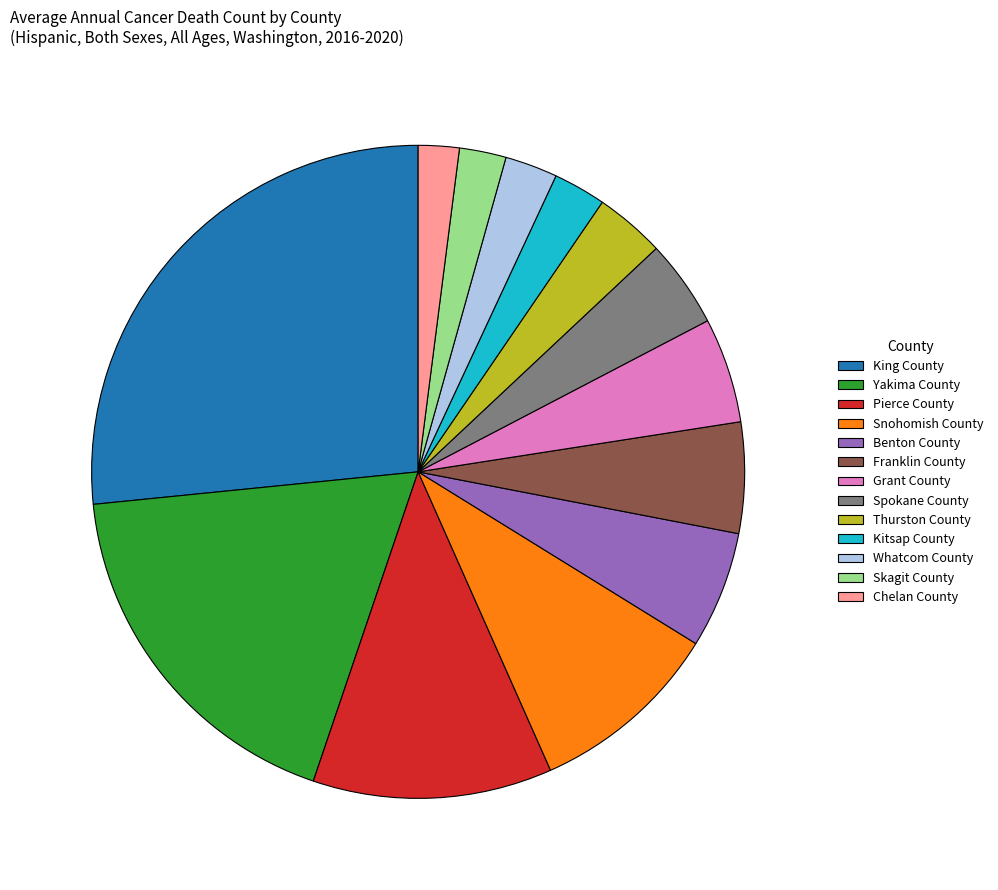

Is Yakima County the majority of the pie?

No